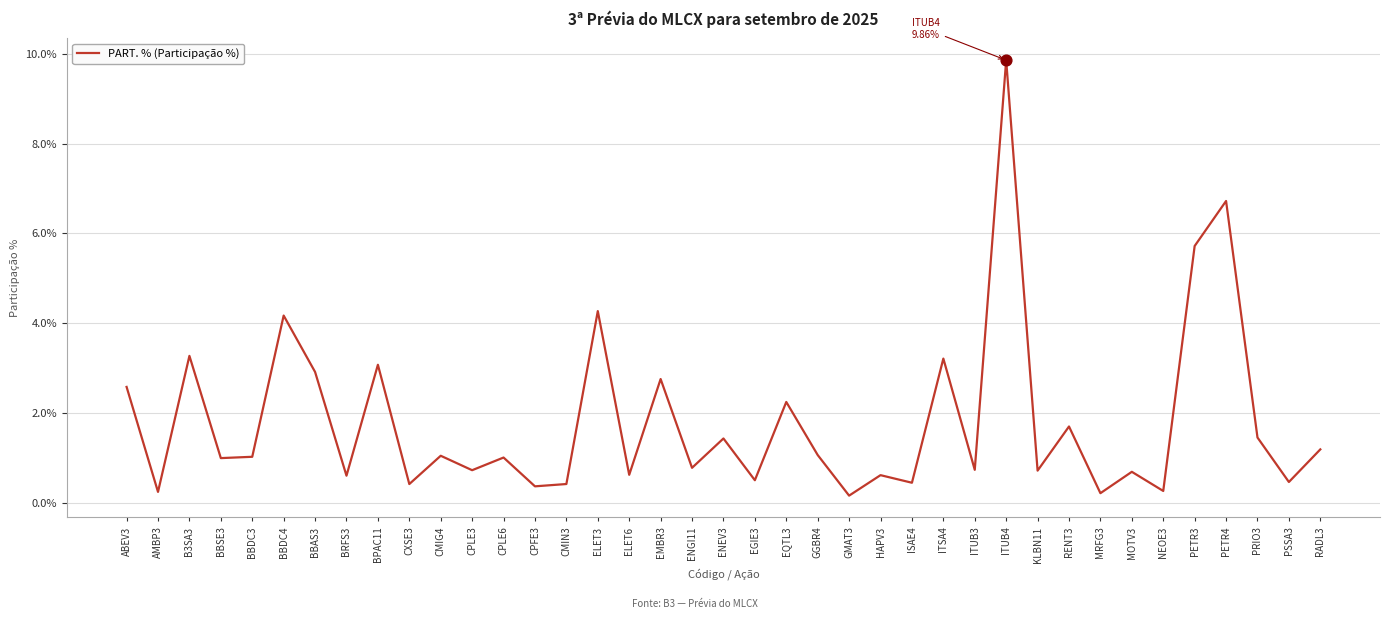

What is the change in value from BRFS3 to CPFE3?

-0.2